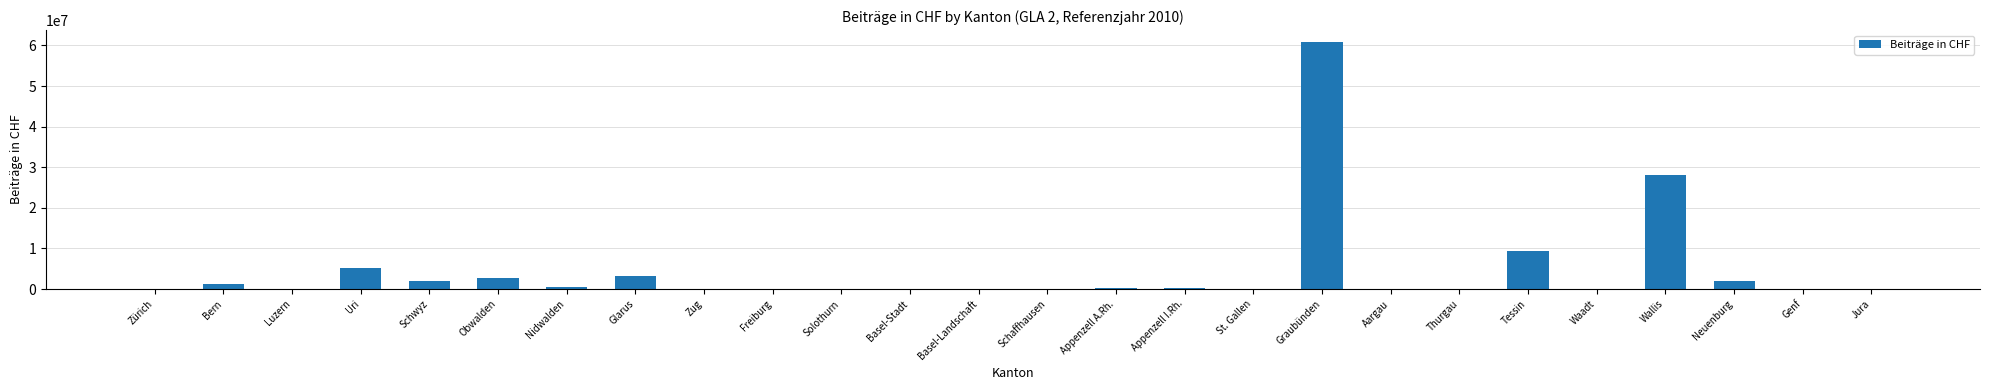

What is the change in value from Obwalden to St. Gallen?

-2718766.8